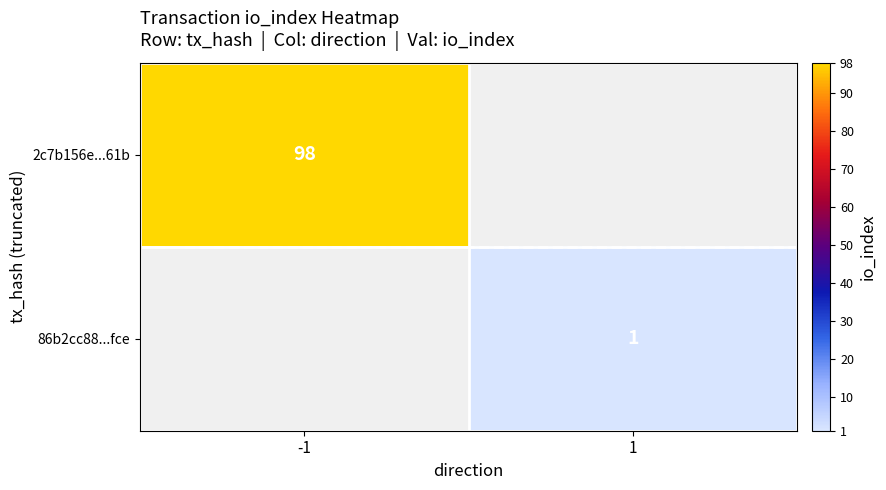

True or false: 2c7b156e...61b has a value of 63 at -1.

False